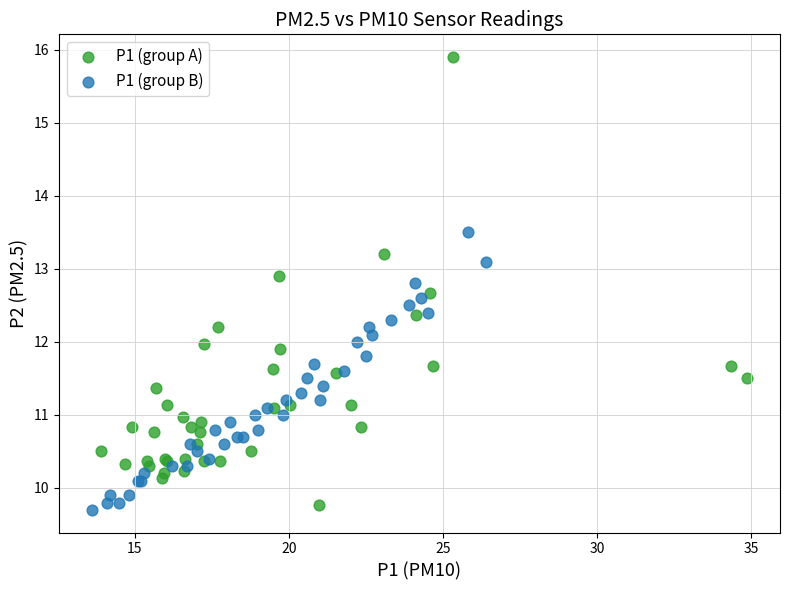

Which series has the largest Y range (max minus min)?

P1 (group A)